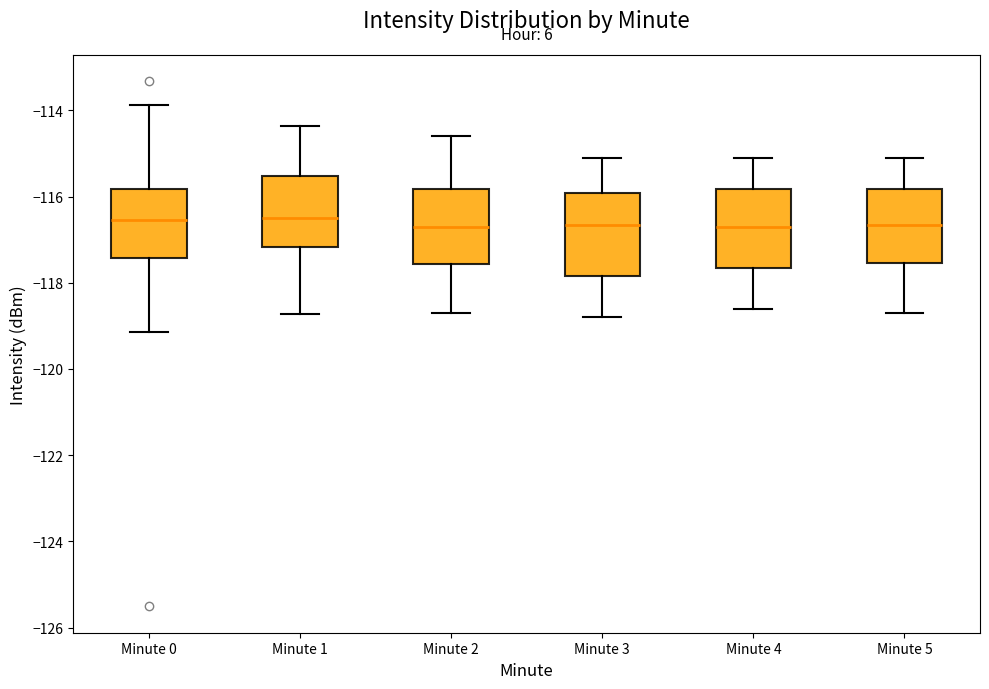

Reading left to right, transcribe this box plot: for each box, give where its median line is, the range the box spans, and where its two whiskers end, as read against the y-axis. The values are not printed on the chart, so give them approximately, as read against the axis.

Minute 0: median -116.6, box -117.4 to -115.8, whiskers -119.2 to -113.8
Minute 1: median -116.6, box -117.2 to -115.6, whiskers -118.8 to -114.4
Minute 2: median -116.6, box -117.6 to -115.8, whiskers -118.6 to -114.6
Minute 3: median -116.6, box -117.8 to -116.0, whiskers -118.8 to -115.0
Minute 4: median -116.6, box -117.6 to -115.8, whiskers -118.6 to -115.0
Minute 5: median -116.6, box -117.6 to -115.8, whiskers -118.6 to -115.0